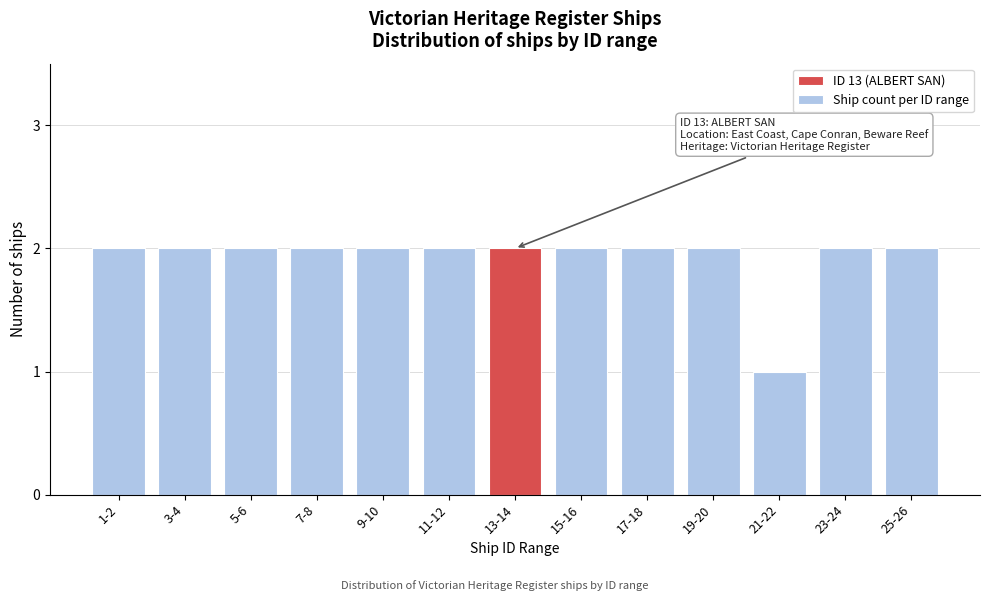

Reading right to left, list all the values displayed in this chart.

2	2	1	2	2	2	2	2	2	2	2	2	2